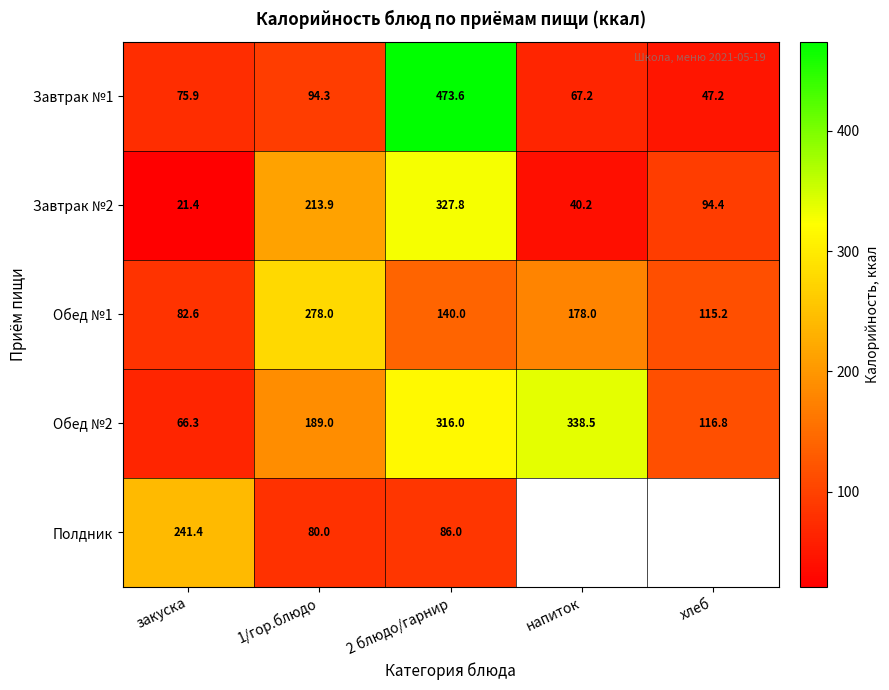

At which label is Обед №1 closest to 180?

напиток